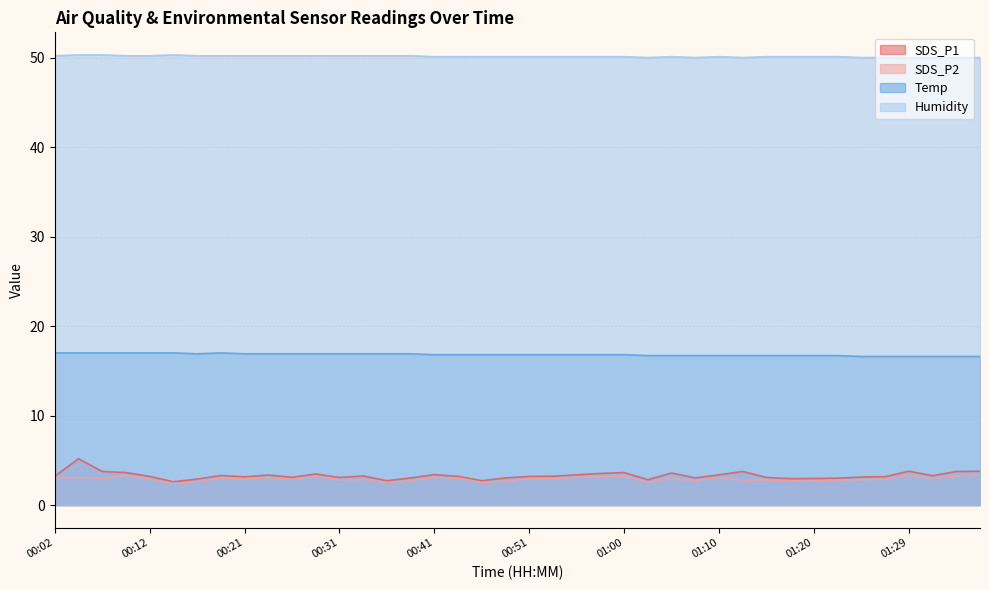

List the labels in order of SDS_P2 value, largest first.

01:37, 00:09, 01:29, 01:34, 01:00, 00:29, 00:58, 00:41, 00:04, 00:55, 01:10, 00:24, 00:19, 00:43, 01:32, 00:07, 00:21, 00:51, 01:05, 00:02, 00:53, 00:12, 00:26, 01:27, 00:33, 00:31, 01:24, 01:15, 01:22, 01:12, 01:07, 01:17, 00:38, 00:48, 01:20, 00:17, 01:03, 00:36, 00:46, 00:14